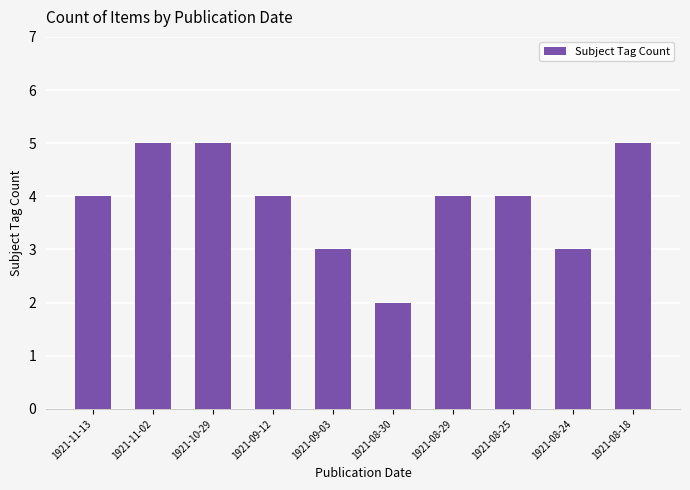

Which category has the lowest value across all series?

1921-08-30